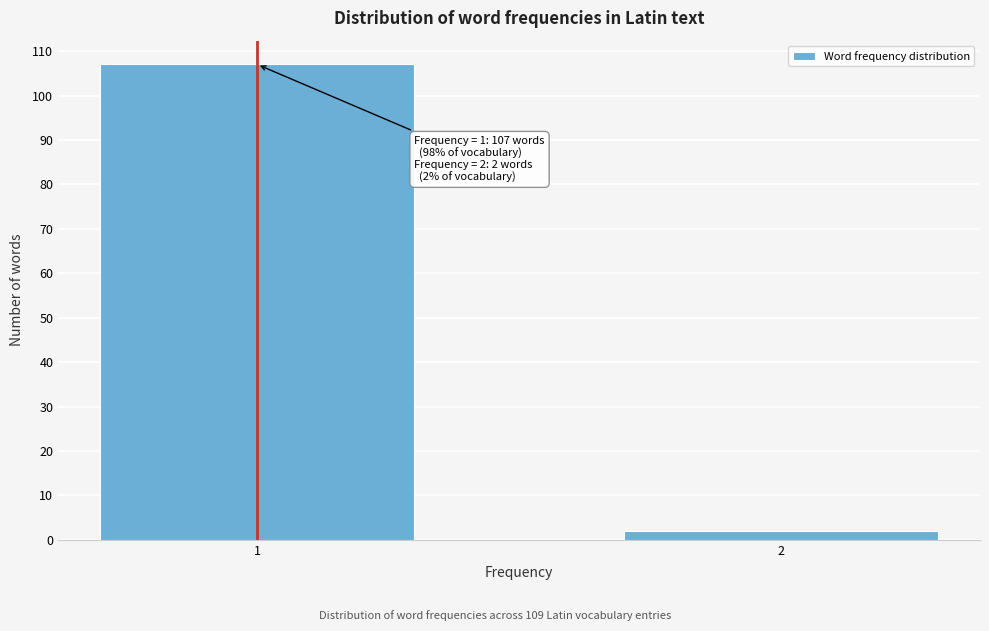

Reading left to right, list all the values displayed in this chart.

1=107	2=2